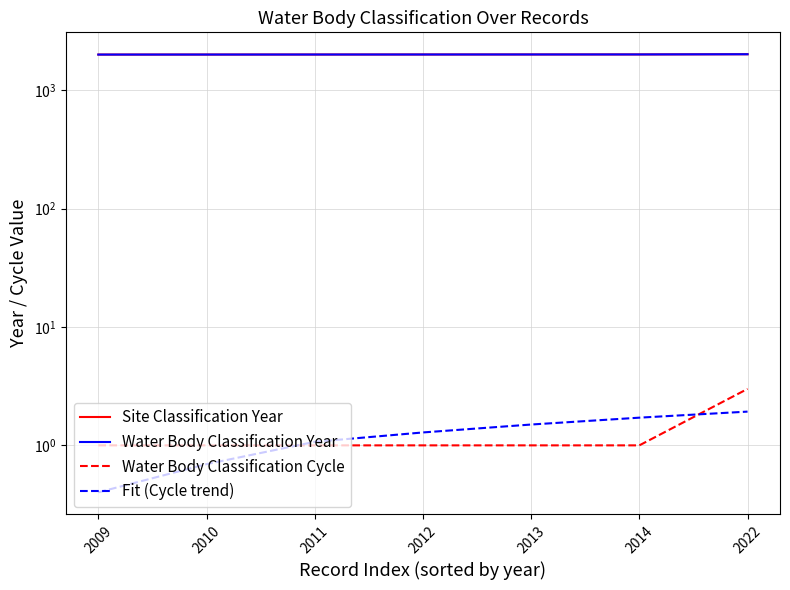

True or false: Site Classification Year and Water Body Classification Cycle cross at least once.

False